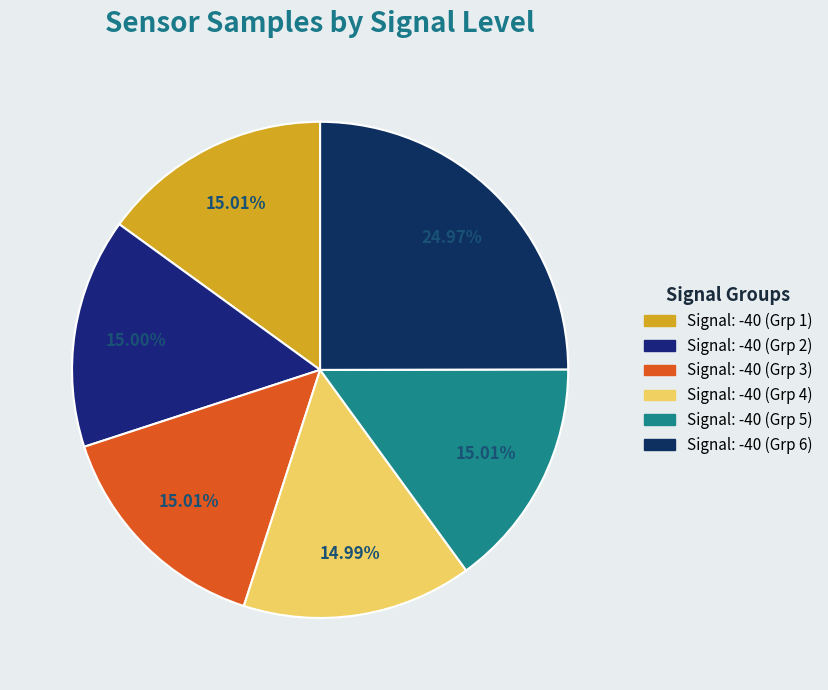

Count the number of slices in the pie.

6